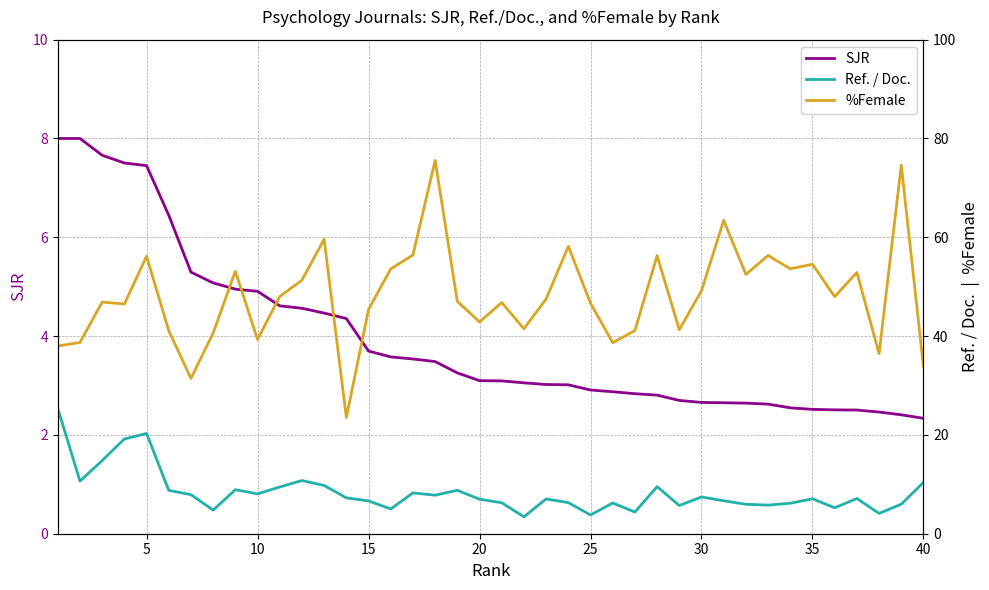

The value of SJR at 25 is 1.3. True or false?

False